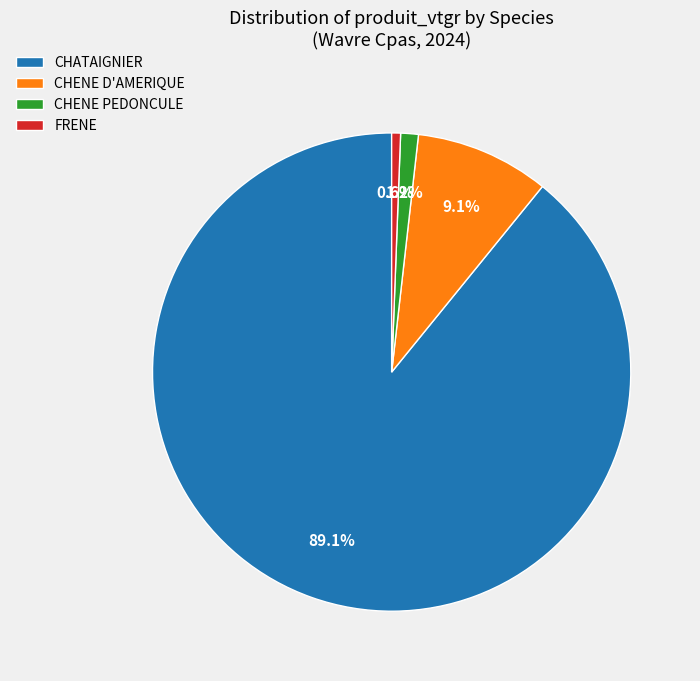

What is the total percentage of CHATAIGNIER and CHENE PEDONCULE?

90.3%